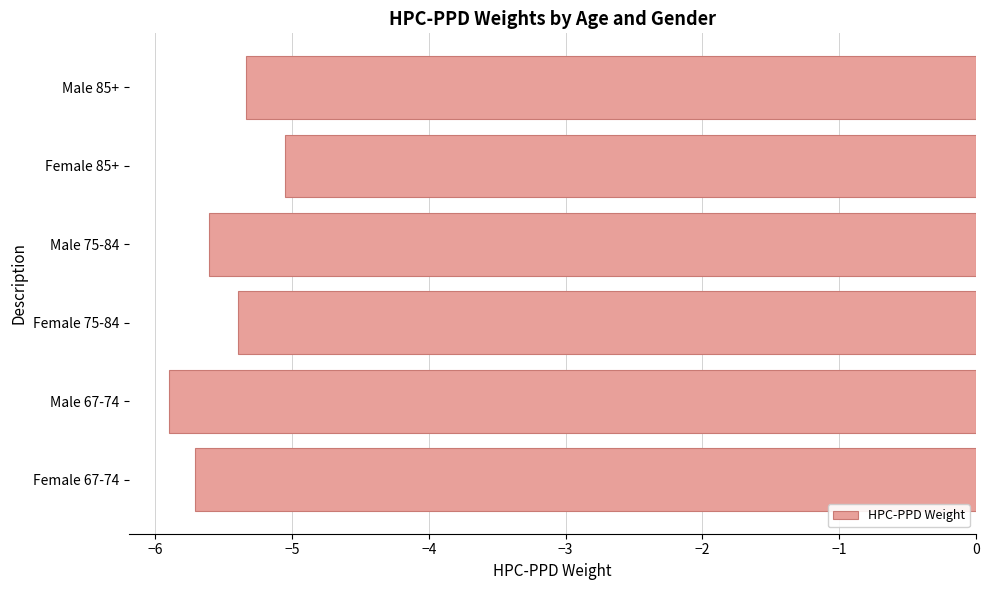

What is the maximum value shown in the chart?

-5.1